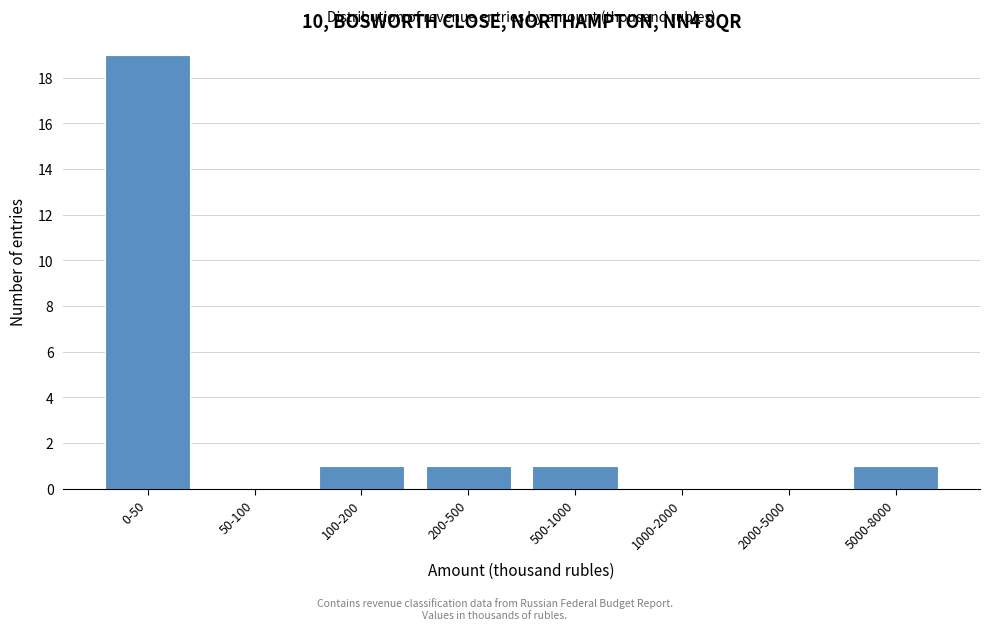

Reading left to right, list all the values displayed in this chart.

0-50=19	50-100=0	100-200=1	200-500=1	500-1000=1	1000-2000=0	2000-5000=0	5000-8000=1